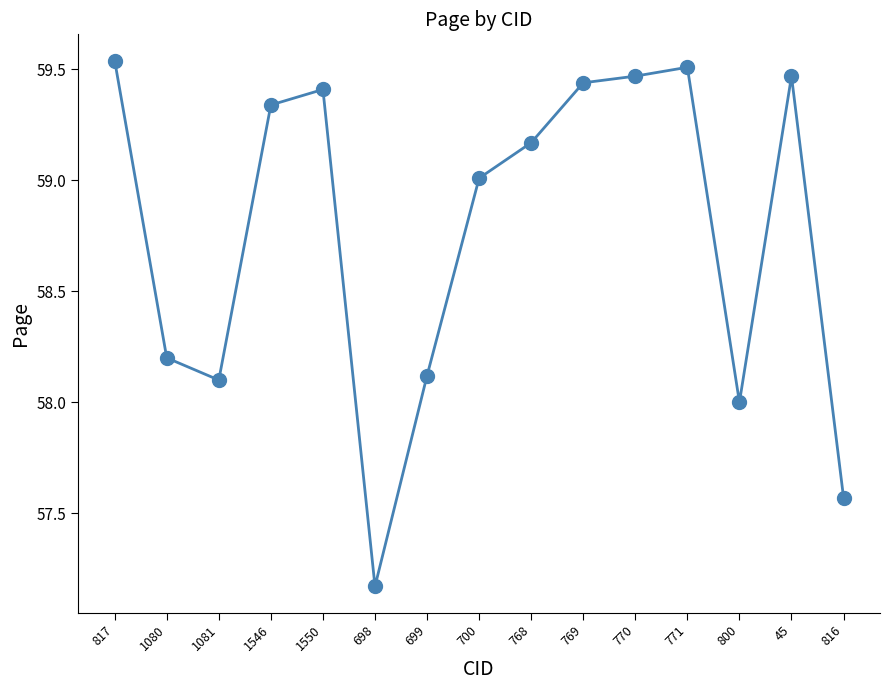

Which has a higher value, 700 or 45?

45